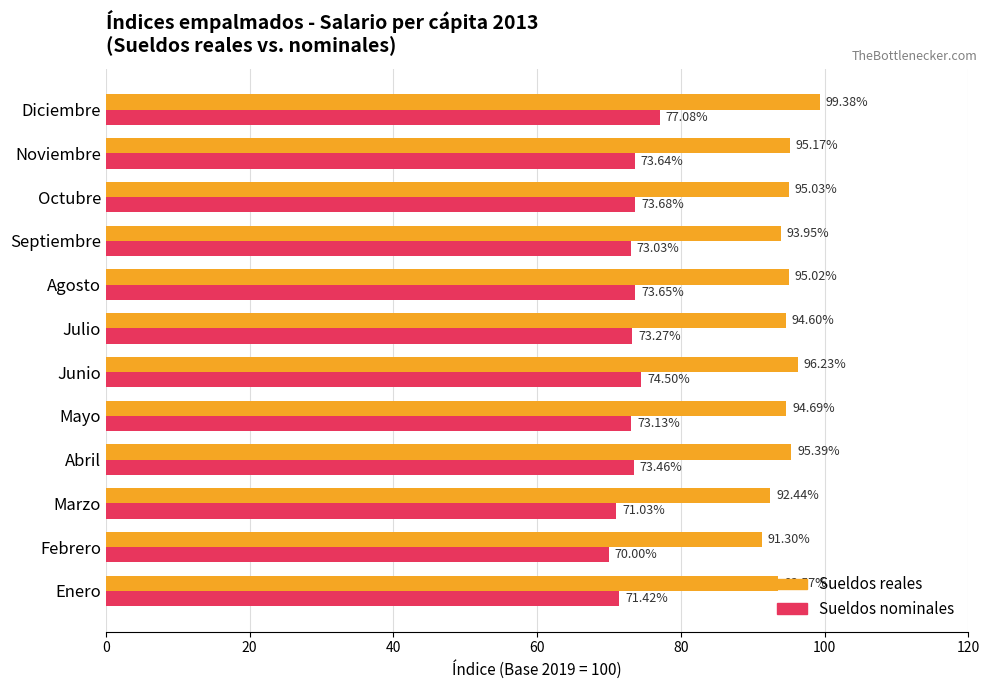

Which category has the lowest value in the Sueldos reales series?

Febrero